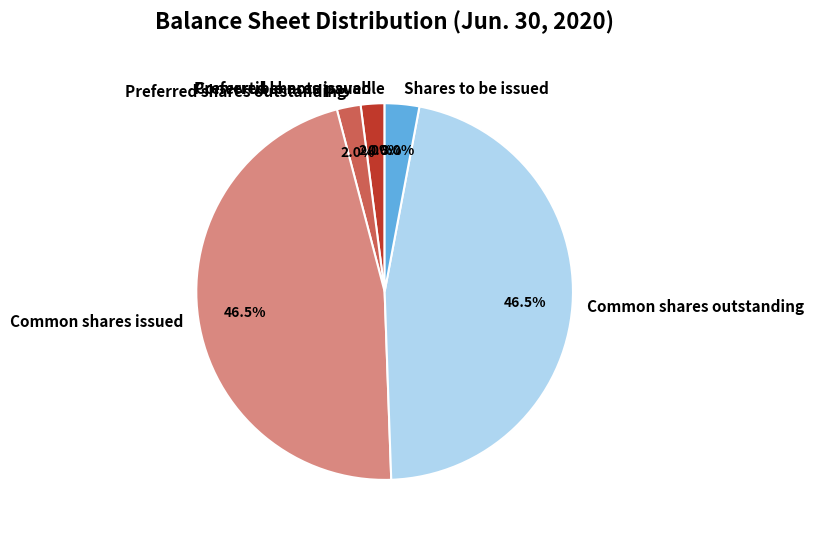

Does any single category account for the majority?

No